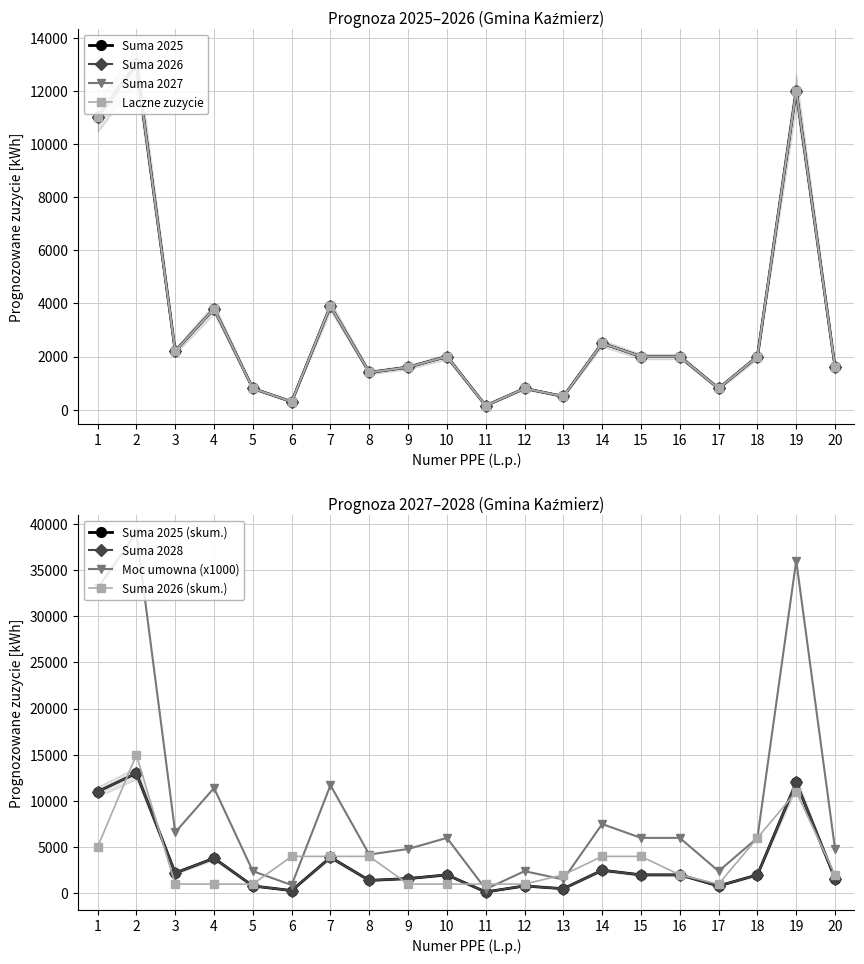

Which series has the largest total across all categories?

Moc umowna